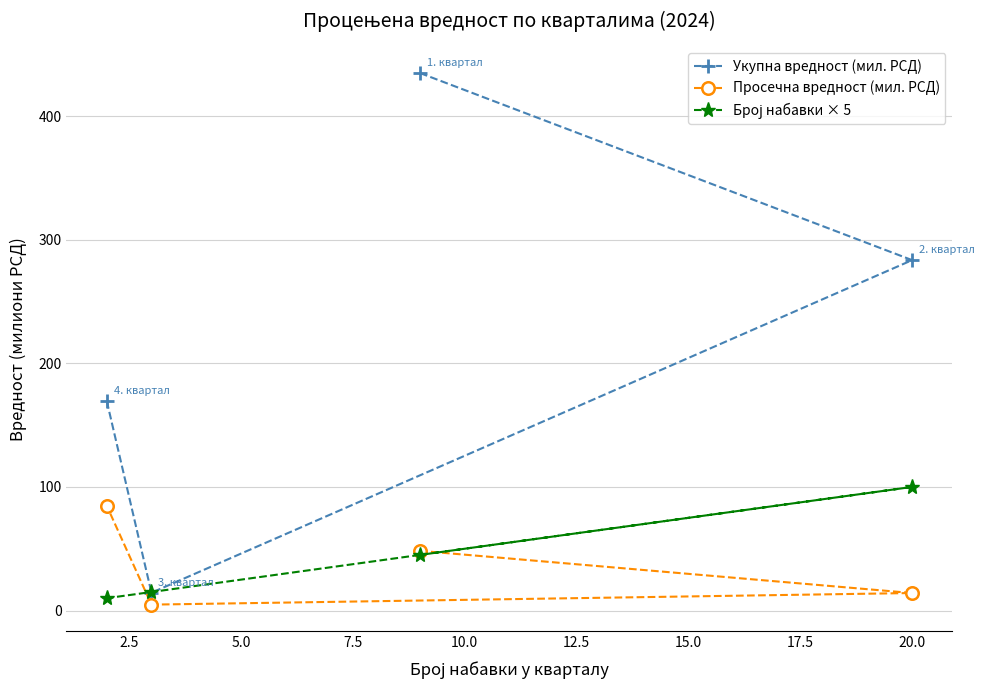

What is the value of the Просечна вредност (мил. РСД) point at the 3rd from the left?

48.3